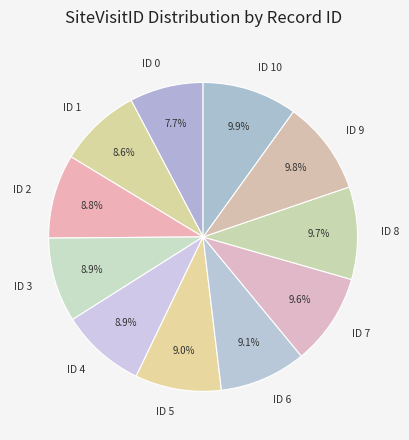

What percentage is the ID 7 slice, to the nearest percent?

10%